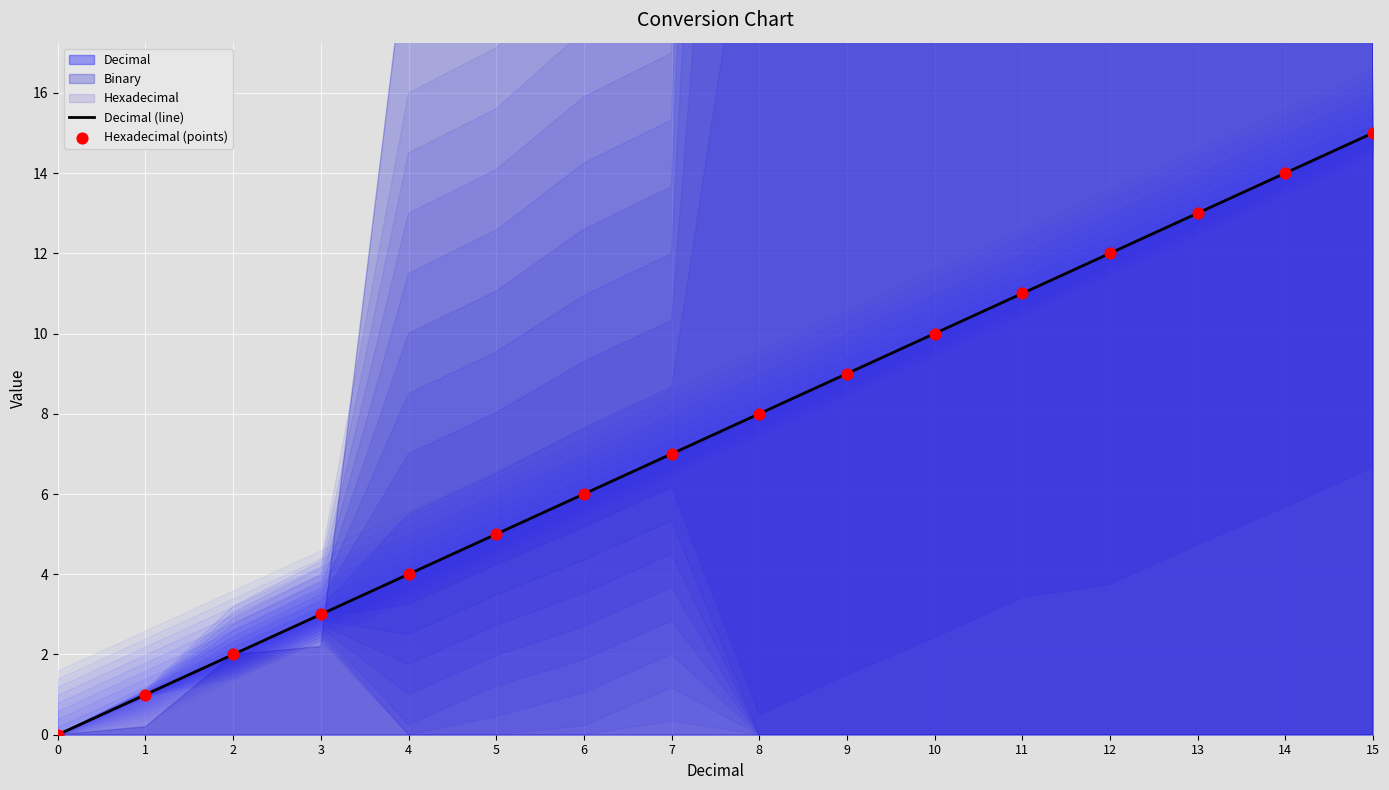

Which series reaches the minimum Y coordinate?

Decimal (line)